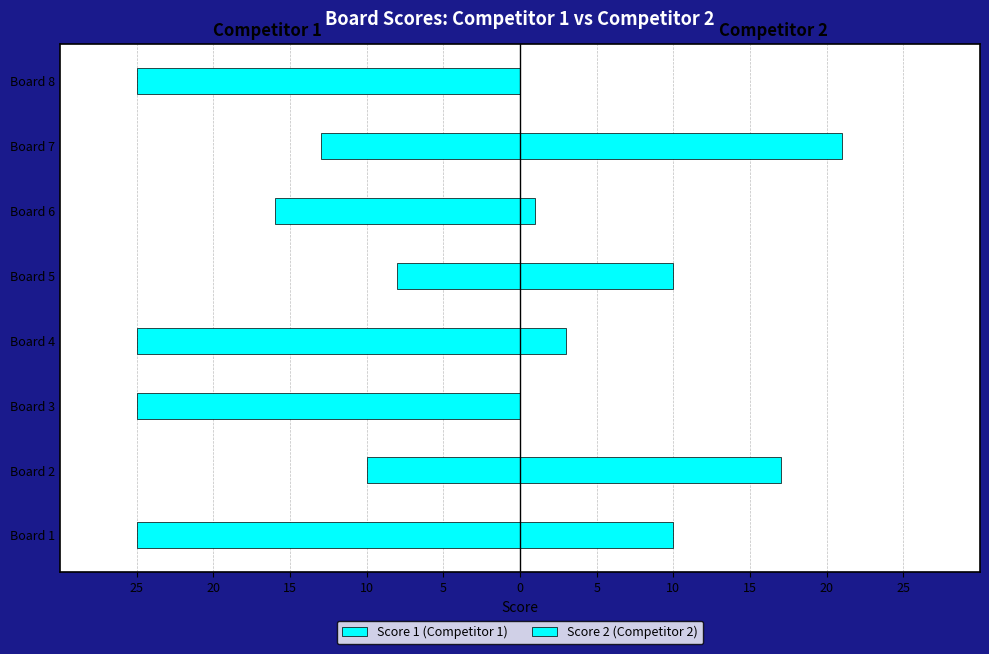

What is the value of the Score 1 (Competitor 1) bar at the 5th from the left?

-8